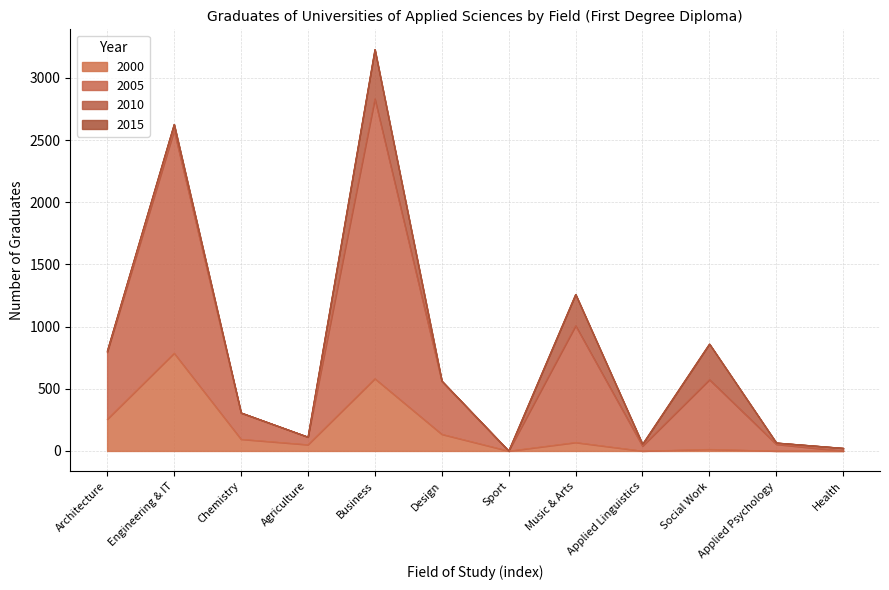

Is the value of 2005 at Business greater than the value of 2000 at Applied Psychology?

Yes